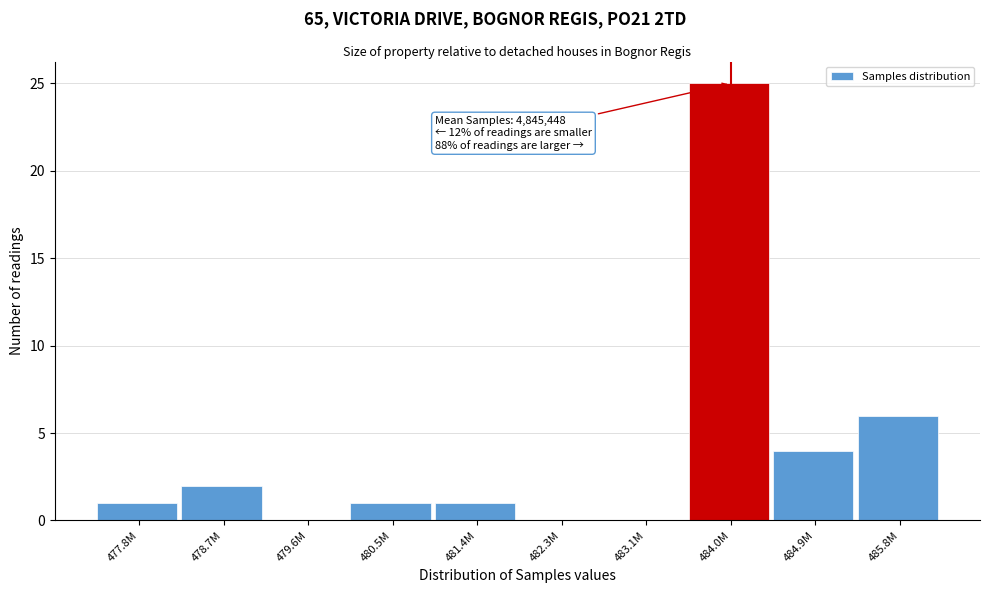

Reading left to right, what are all the values shown in this chart?

477.8M=1	478.7M=2	479.6M=0	480.5M=1	481.4M=1	482.3M=0	483.1M=0	484.0M=25	484.9M=4	485.8M=6